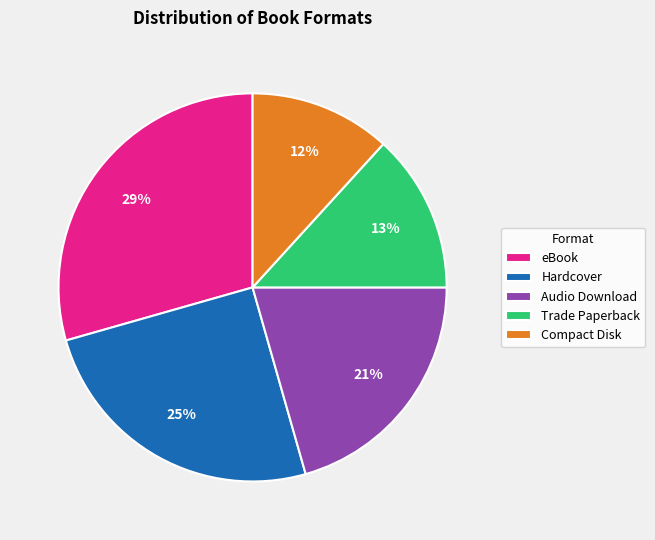

What percentage is the Audio Download slice, to the nearest percent?

21%